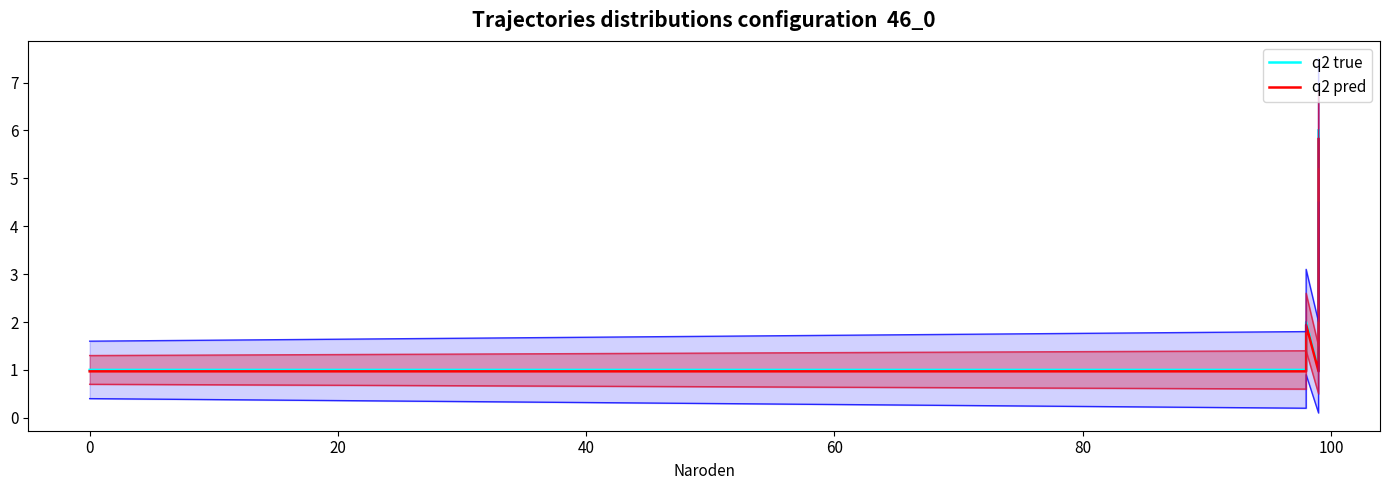

How many values in the q2 true series exceed 1?

2